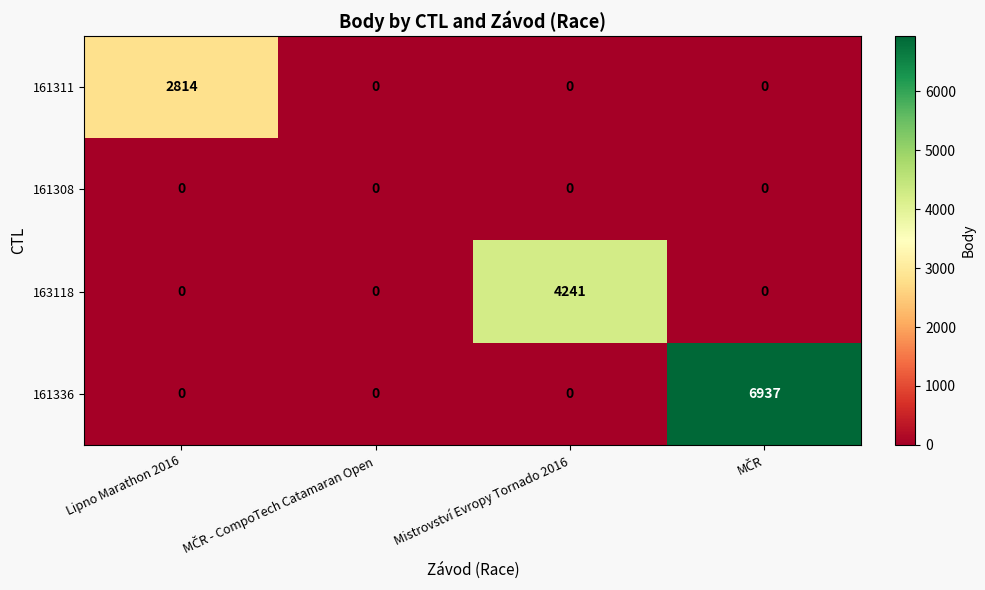

Rank the series by their average value, from highest to lowest.

161336, 163118, 161311, 161308